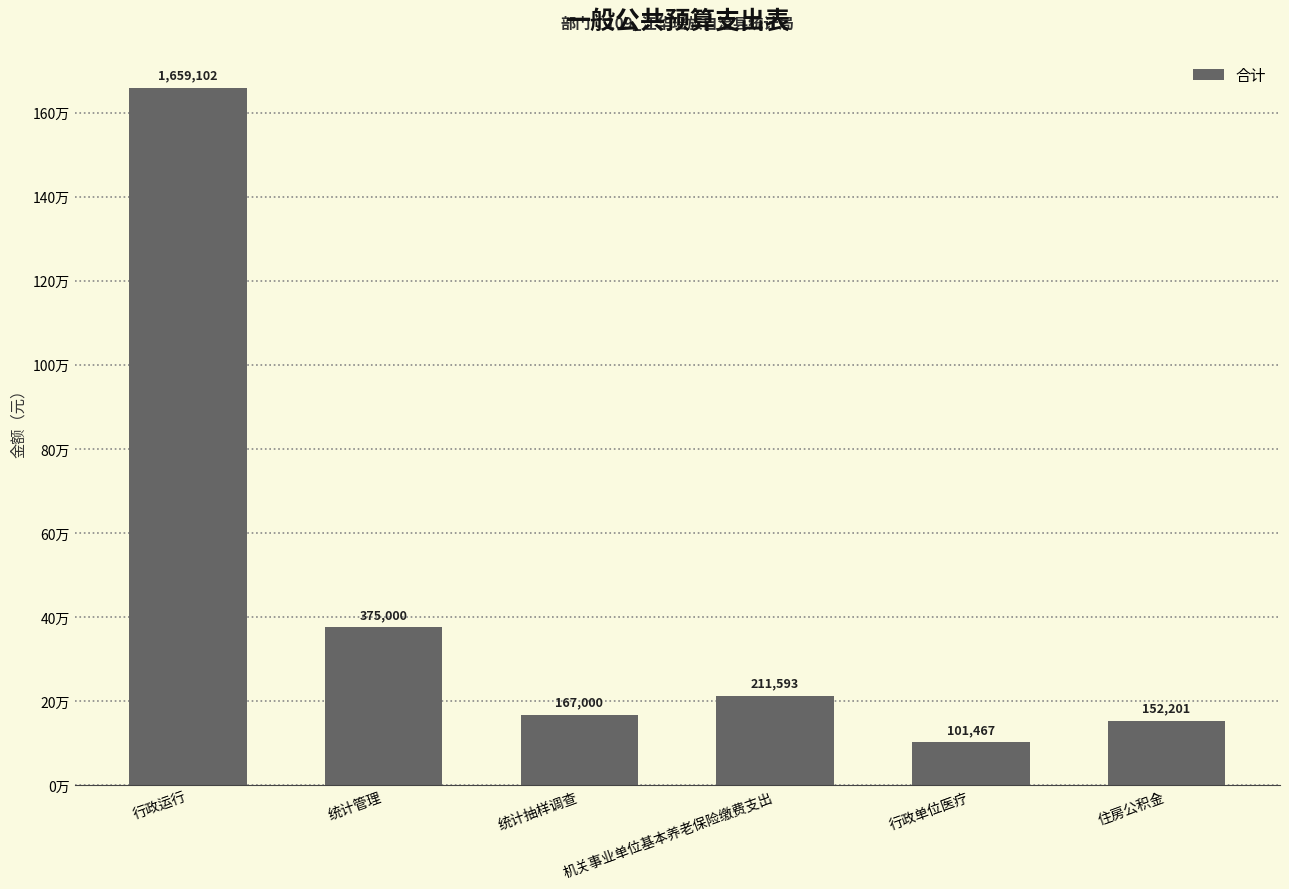

What value does the data have at 统计抽样调查?

167000.0